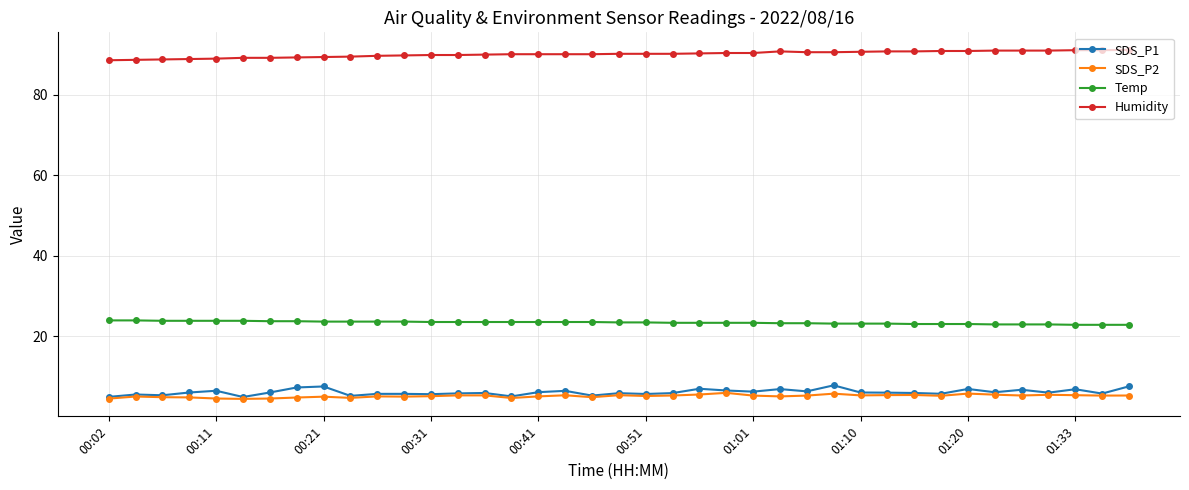

Does the chart have visible grid lines?

Yes